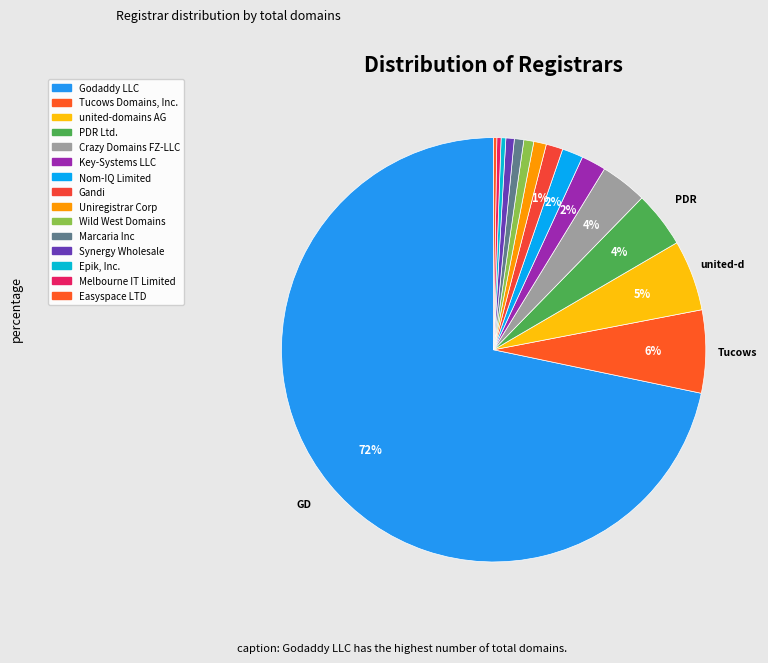

To the nearest percent, what is the combined percentage of Tucows Domains, Inc. and Synergy Wholesale?

7%